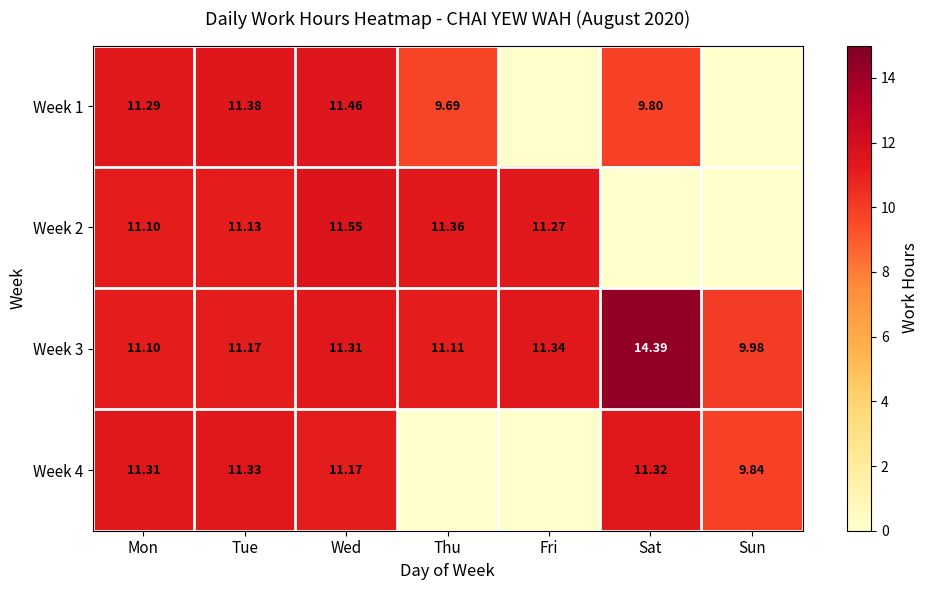

What is the maximum value shown in the chart?

14.4